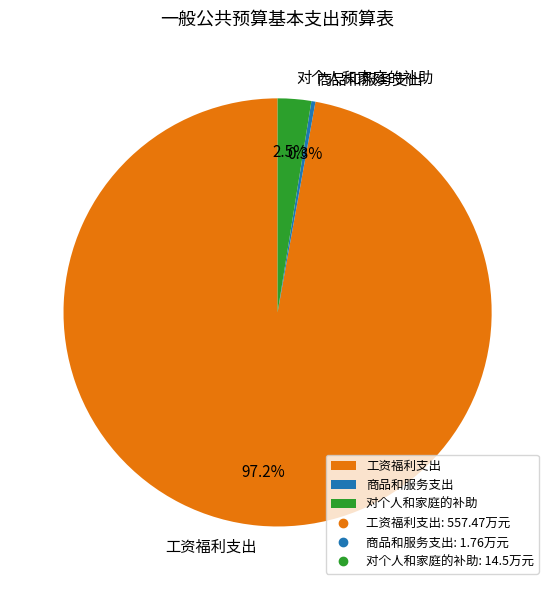

How many slices are in this pie chart?

3